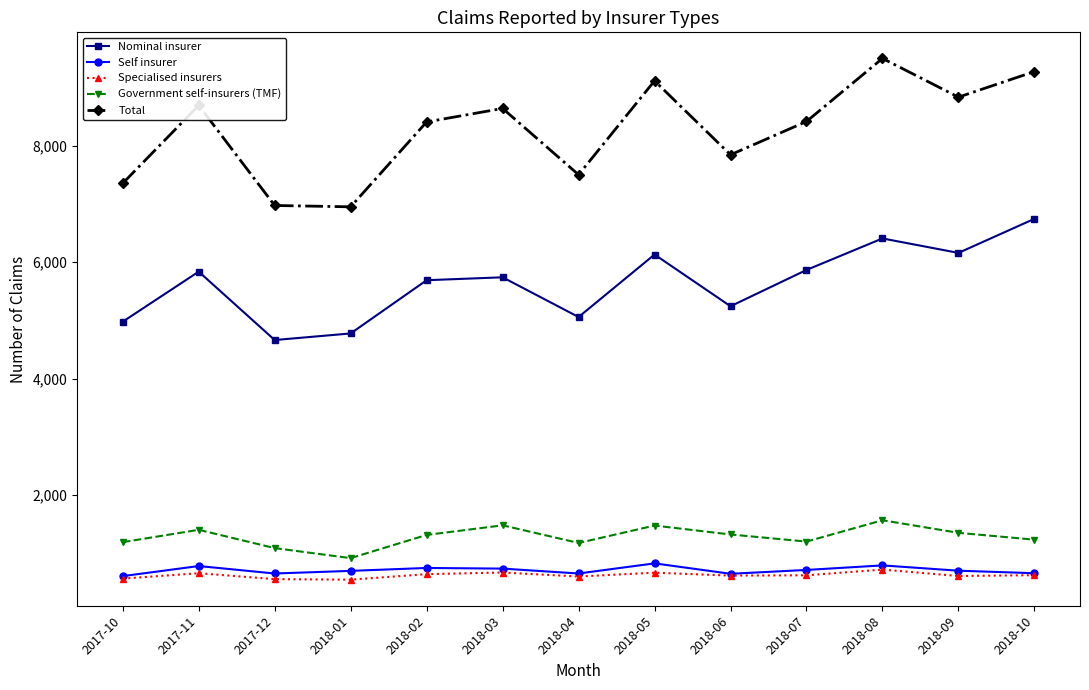

At which category does Total reach its first local peak?

2017-11